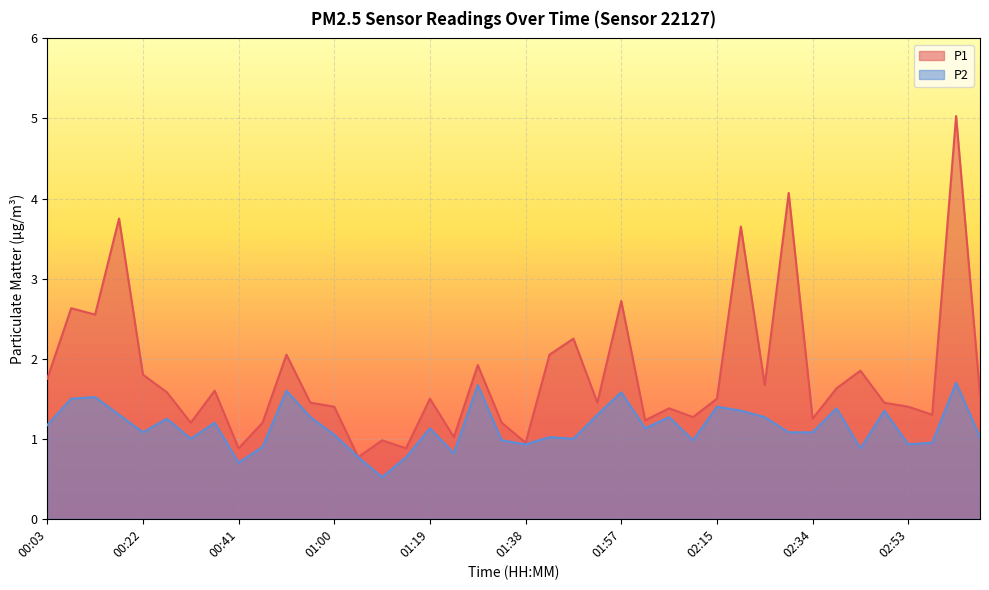

True or false: P1 and P2 intersect in this chart.

False